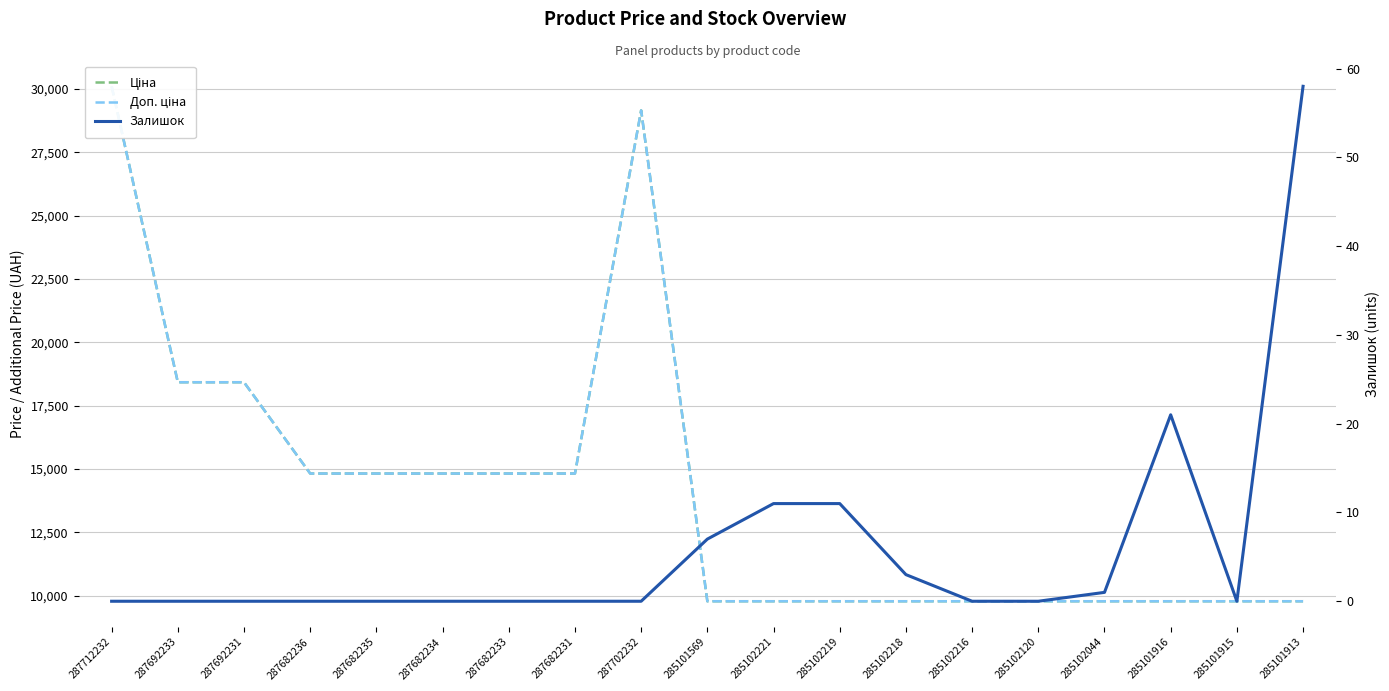

What is the maximum value shown in the chart?

30102.8